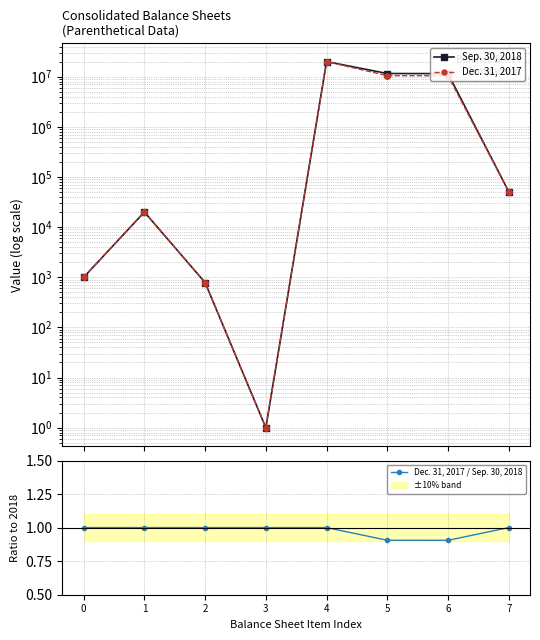

The Sep. 30, 2018 series shows 0.5 at 3. True or false?

False